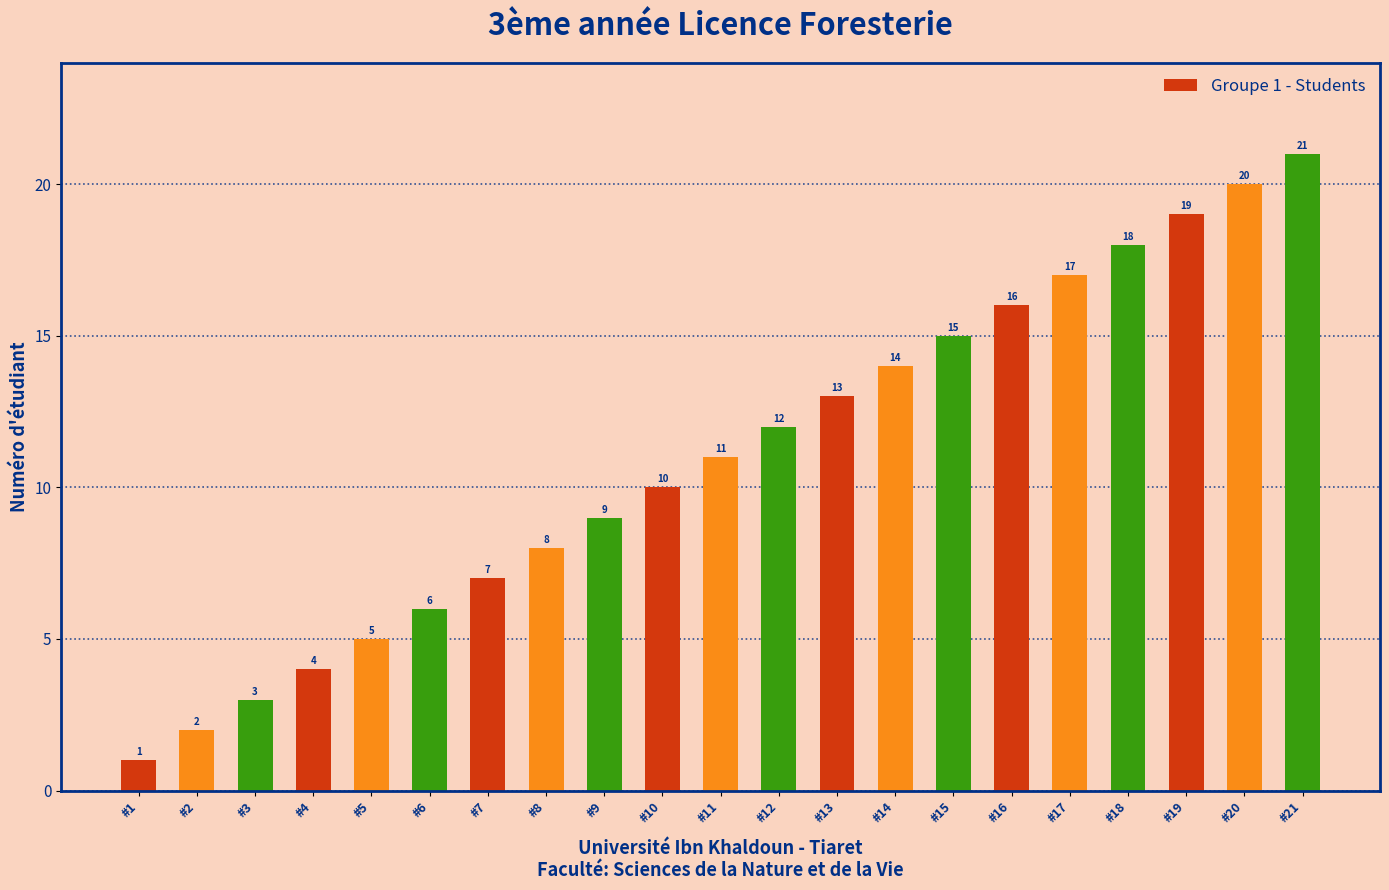

What is the difference between the values at #8 and #15?

7